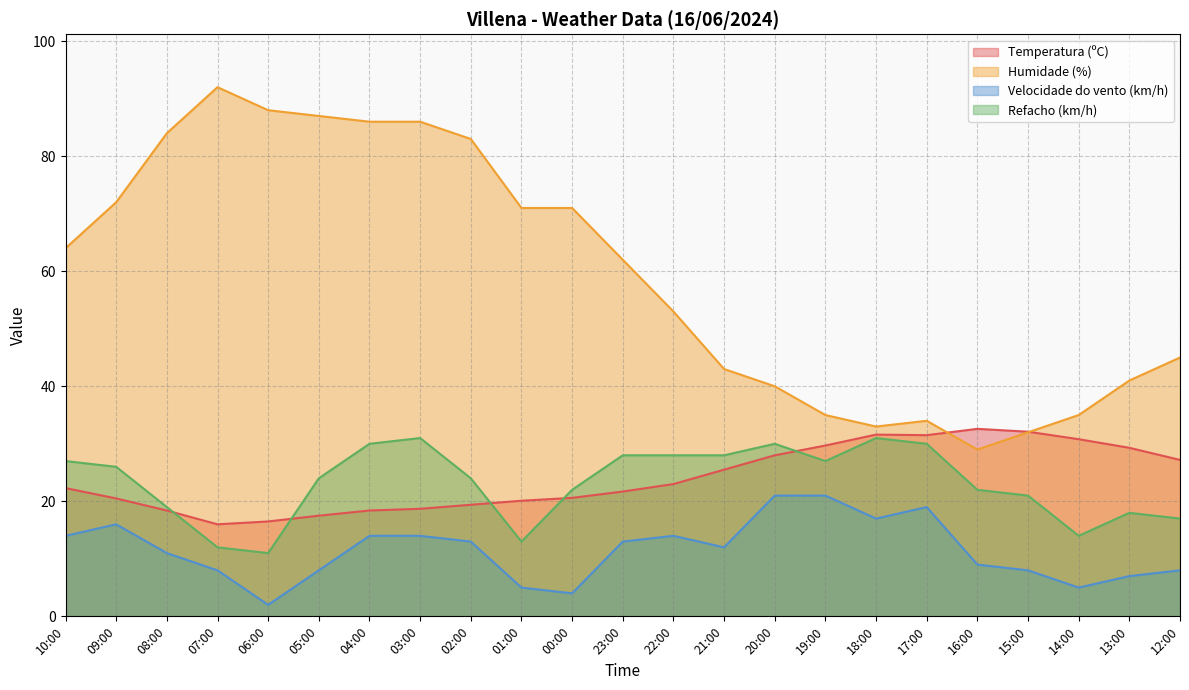

Reading left to right, transcribe all the data shown in this chart.

Temperatura (ºC): 10:00=22.3	09:00=20.5	08:00=18.4	07:00=16.0	06:00=16.5	05:00=17.5	04:00=18.4	03:00=18.7	02:00=19.4	01:00=20.1	00:00=20.6	23:00=21.7	22:00=23.0	21:00=25.5	20:00=28.0	19:00=29.7	18:00=31.6	17:00=31.5	16:00=32.6	15:00=32.1	14:00=30.8	13:00=29.3	12:00=27.2
Humidade (%): 10:00=64.0	09:00=72.0	08:00=84.0	07:00=92.0	06:00=88.0	05:00=87.0	04:00=86.0	03:00=86.0	02:00=83.0	01:00=71.0	00:00=71.0	23:00=62.0	22:00=53.0	21:00=43.0	20:00=40.0	19:00=35.0	18:00=33.0	17:00=34.0	16:00=29.0	15:00=32.0	14:00=35.0	13:00=41.0	12:00=45.0
Velocidade do vento (km/h): 10:00=14.0	09:00=16.0	08:00=11.0	07:00=8.0	06:00=2.0	05:00=8.0	04:00=14.0	03:00=14.0	02:00=13.0	01:00=5.0	00:00=4.0	23:00=13.0	22:00=14.0	21:00=12.0	20:00=21.0	19:00=21.0	18:00=17.0	17:00=19.0	16:00=9.0	15:00=8.0	14:00=5.0	13:00=7.0	12:00=8.0
Refacho (km/h): 10:00=27.0	09:00=26.0	08:00=19.0	07:00=12.0	06:00=11.0	05:00=24.0	04:00=30.0	03:00=31.0	02:00=24.0	01:00=13.0	00:00=22.0	23:00=28.0	22:00=28.0	21:00=28.0	20:00=30.0	19:00=27.0	18:00=31.0	17:00=30.0	16:00=22.0	15:00=21.0	14:00=14.0	13:00=18.0	12:00=17.0